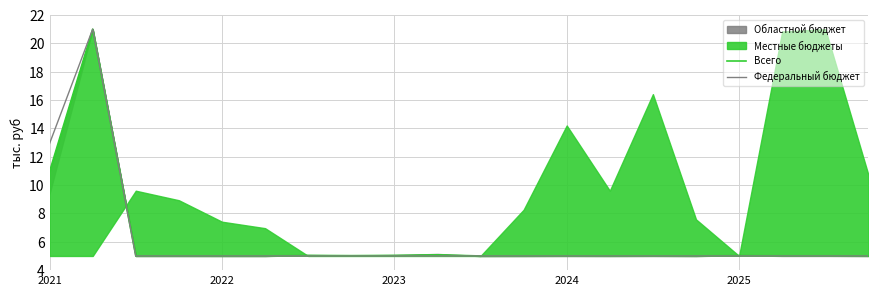

Is it true that Федеральный бюджет equals 5.0 at 2023?

True